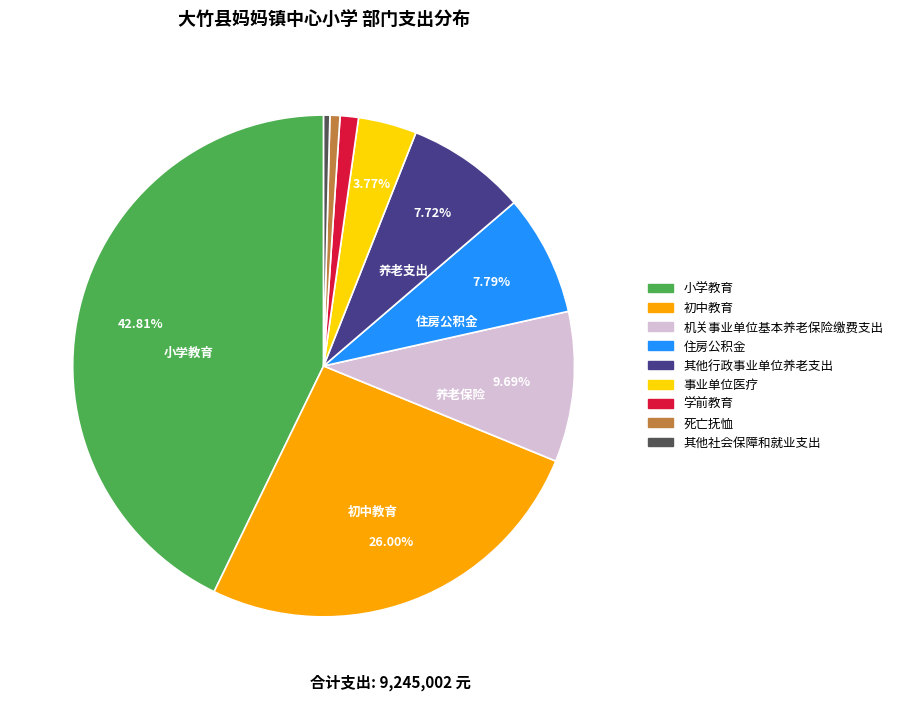

Between 其他行政事业单位养老支出 and 初中教育, which is larger?

初中教育